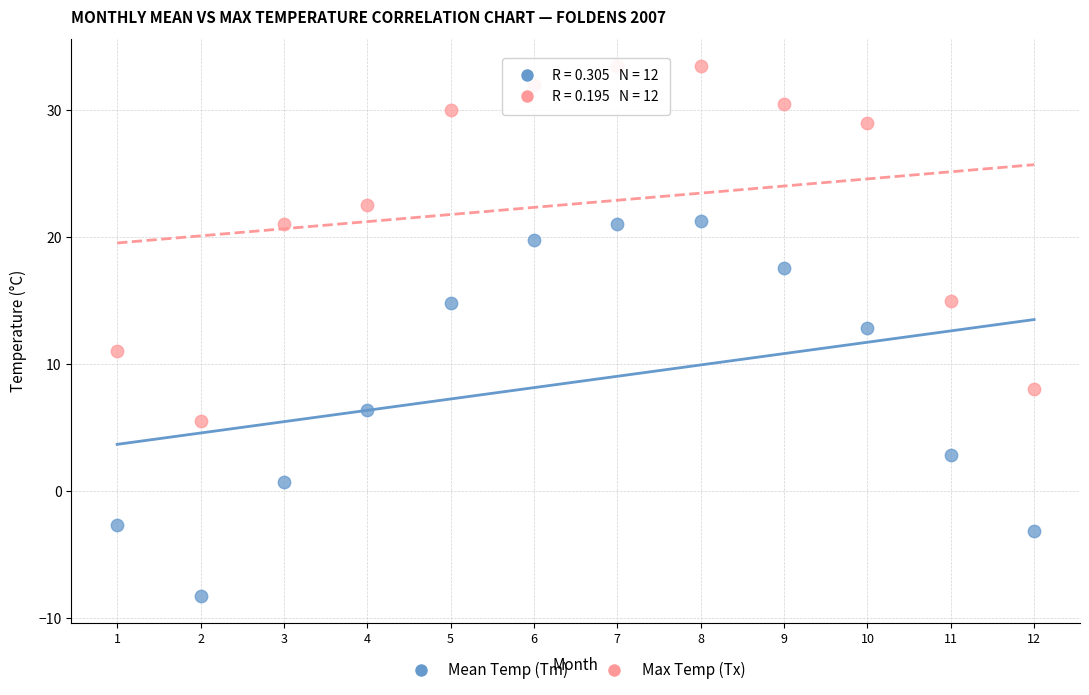

Which series has the widest spread of Y values?

Mean Temp (Tm)